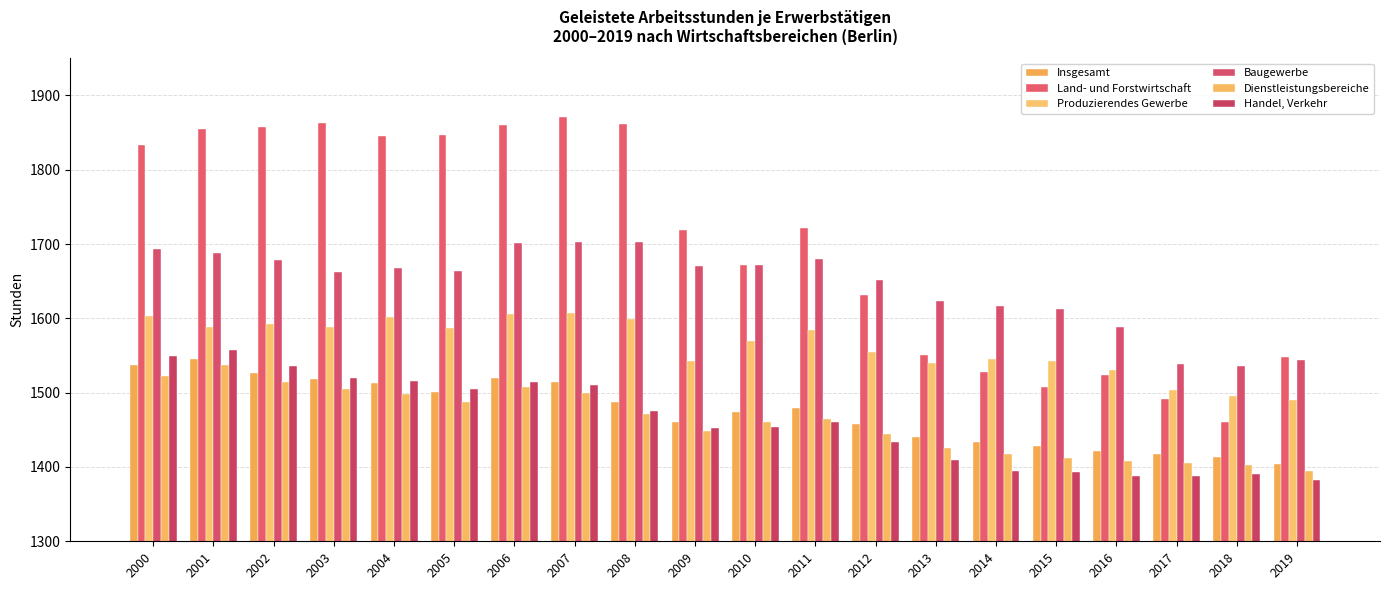

How many values in the Produzierendes Gewerbe series are below 1585?

10